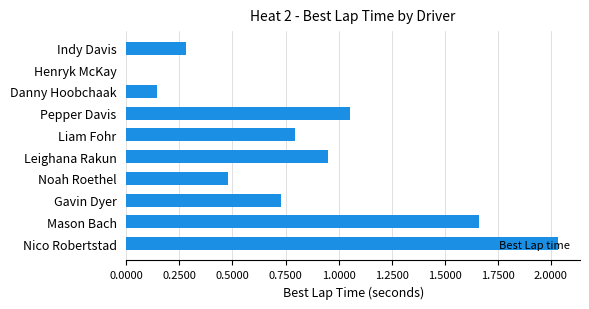

Does the chart contain stacked bars?

No